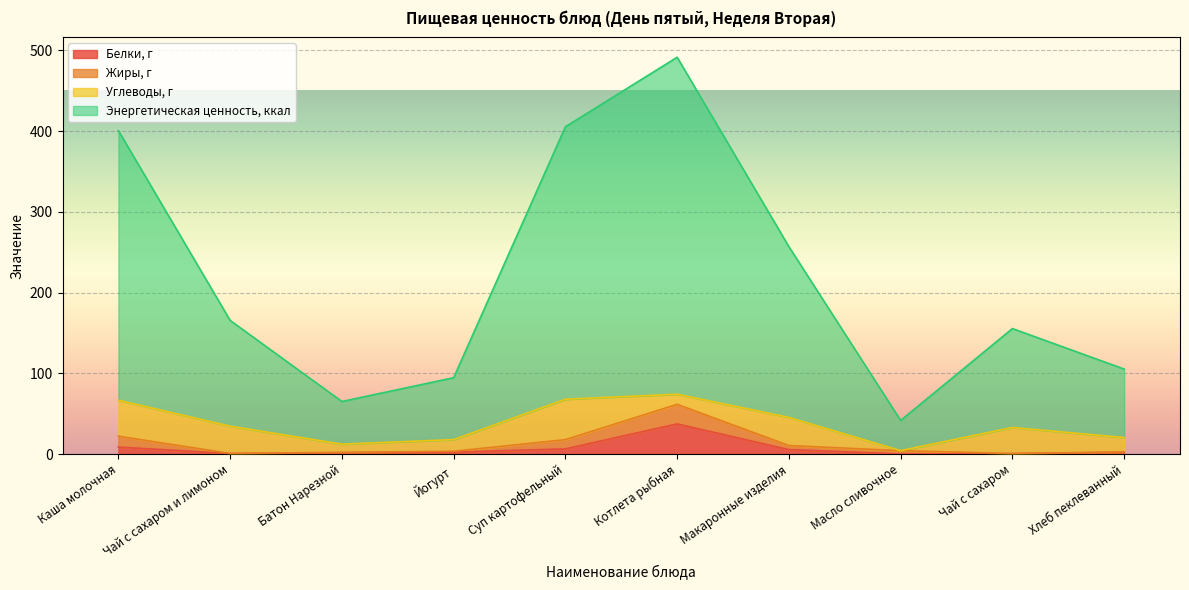

True or false: Белки, г has a value of 37.3 at Котлета рыбная.

True